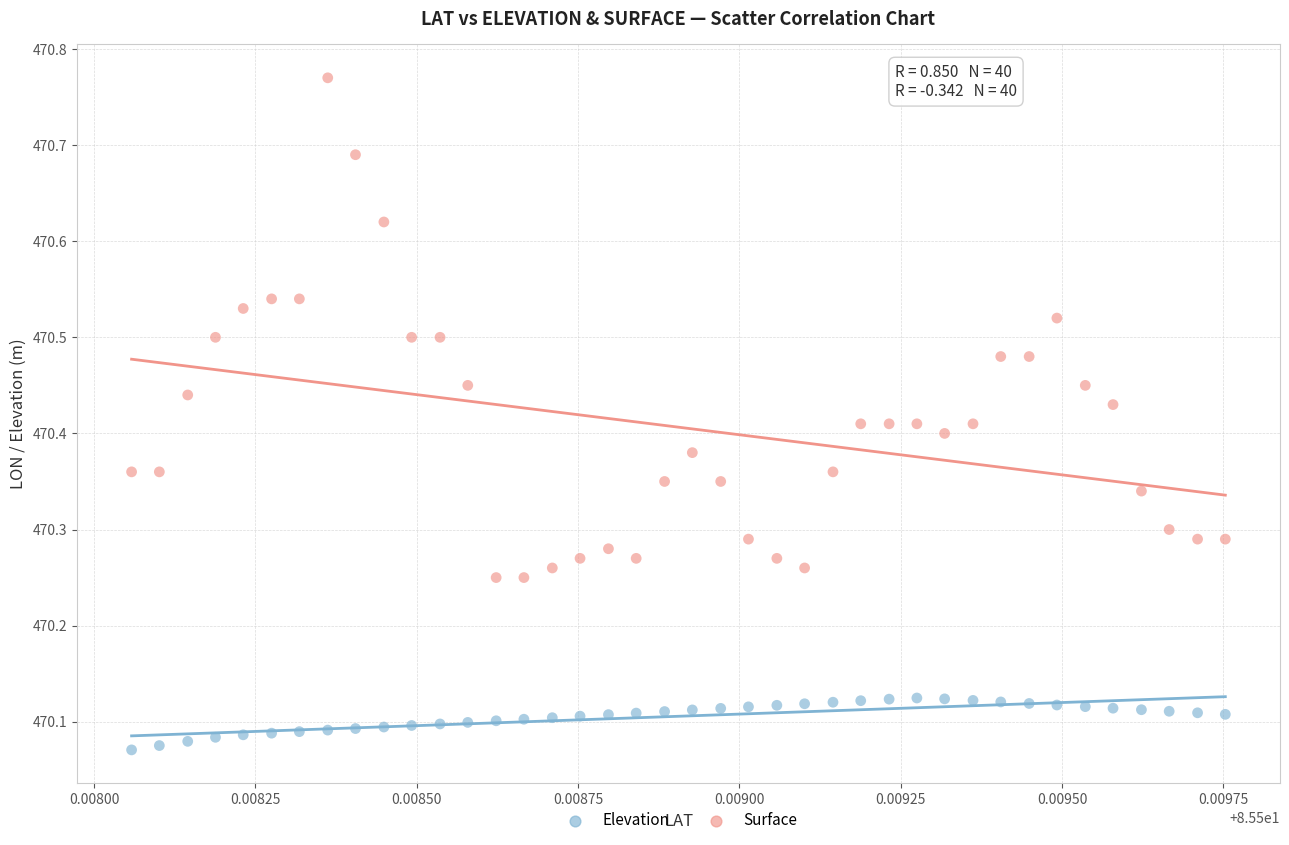

Which series reaches the maximum Y coordinate?

Surface